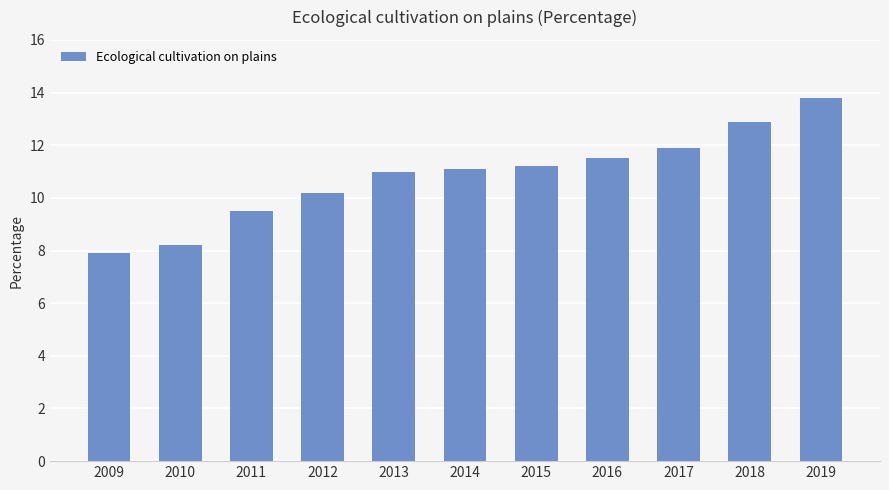

What is the approximate value at 2019?

13.8